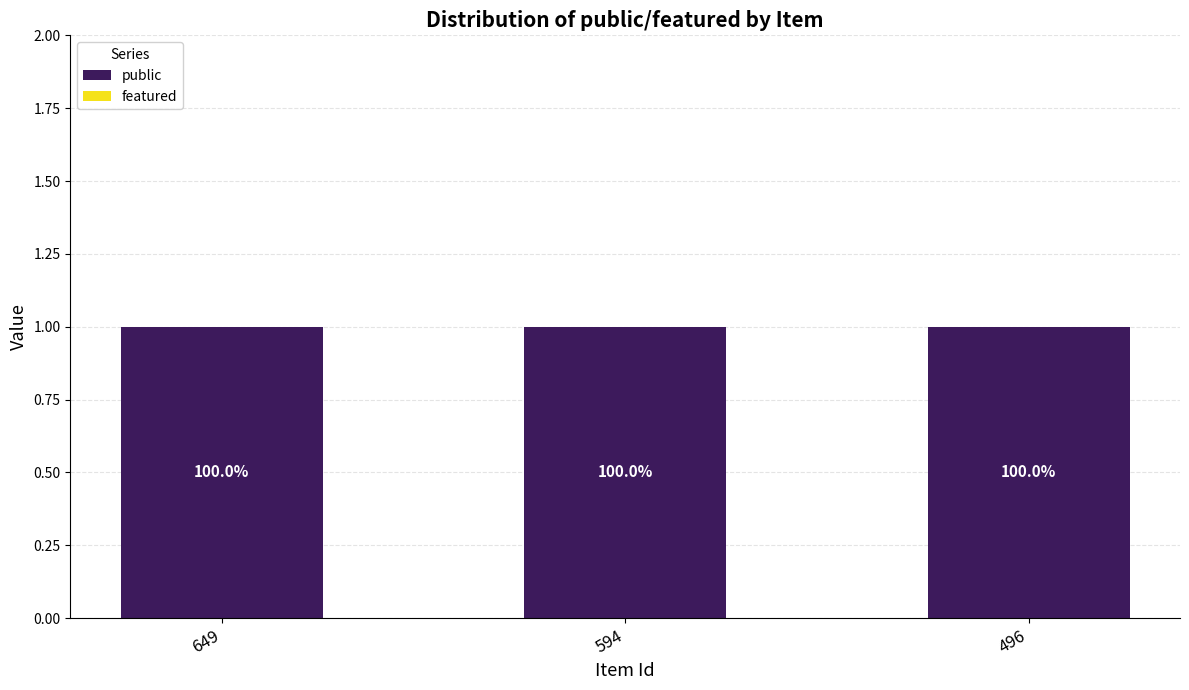

List the labels in order of featured value, smallest first.

649, 594, 496